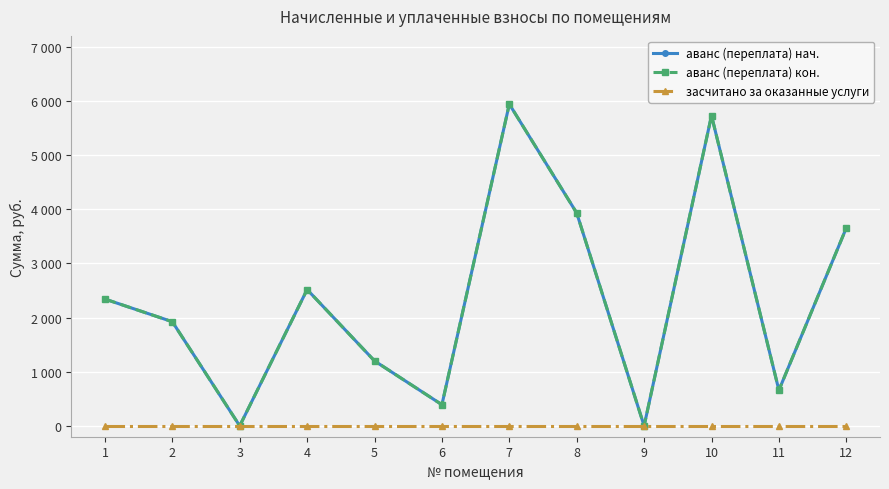

What is the value of the аванс (переплата) нач. point at the 1st from the left?

2341.3